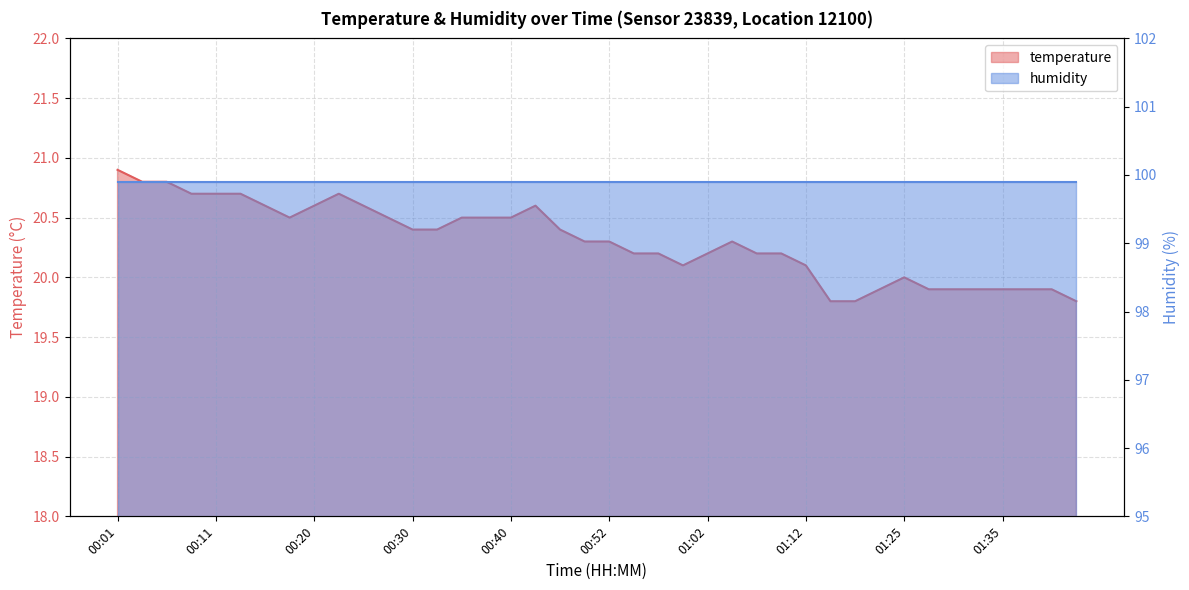

Between 00:18 and 01:39, which is larger?

00:18